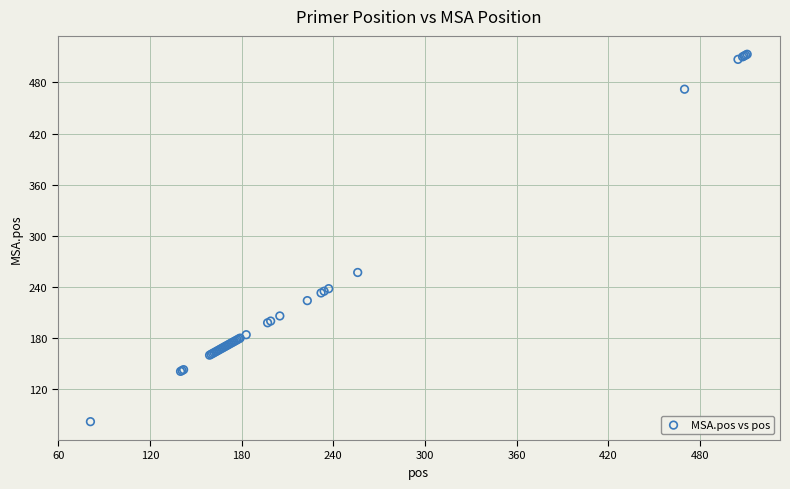

What Y value in the scatter plot is closest to 297?

257